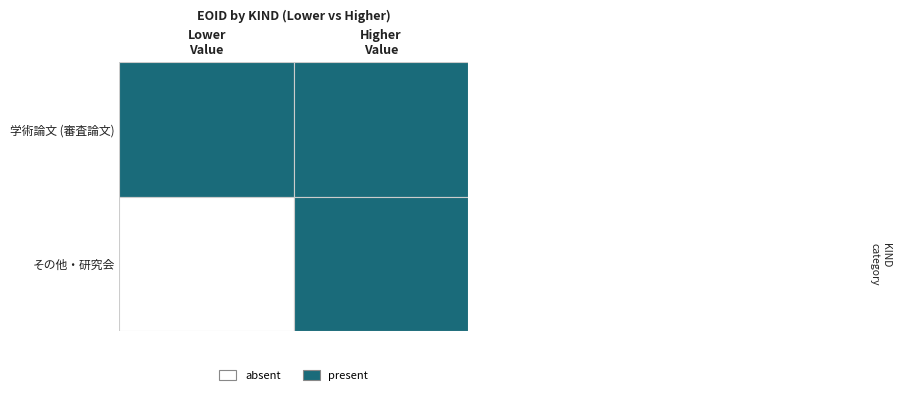

Is it true that 学術論文 (審査論文)_Lower equals 1 at 0?

True